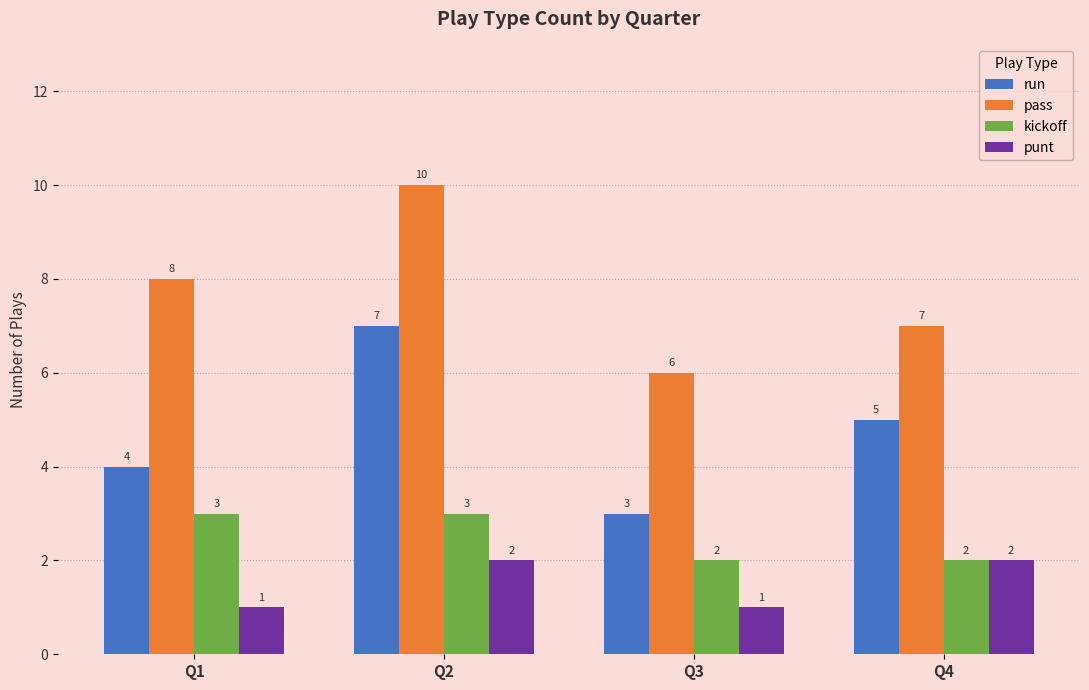

How many groups of bars are there?

4